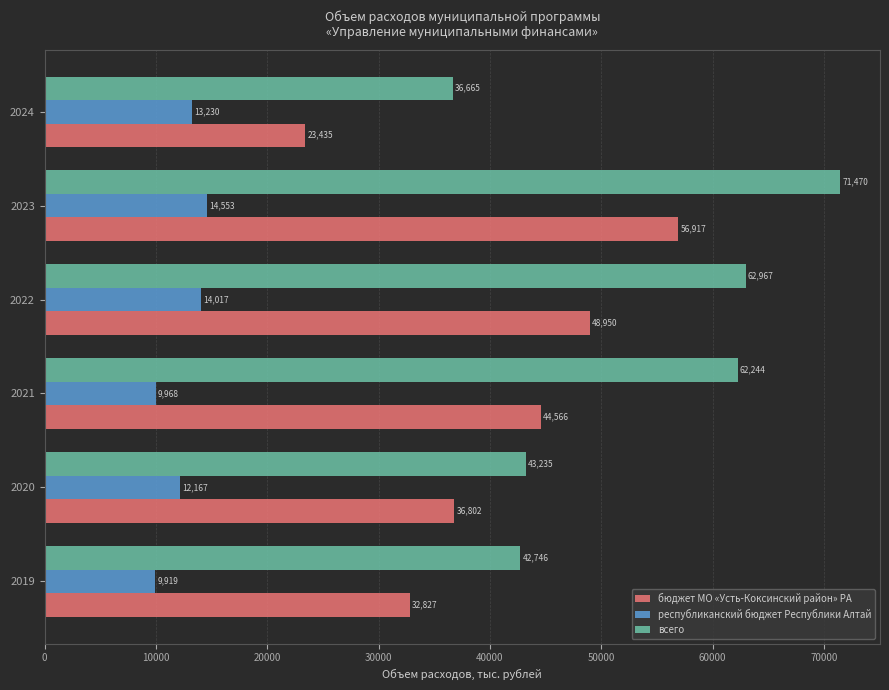

The всего series shows 104307.0 at 2022. True or false?

False